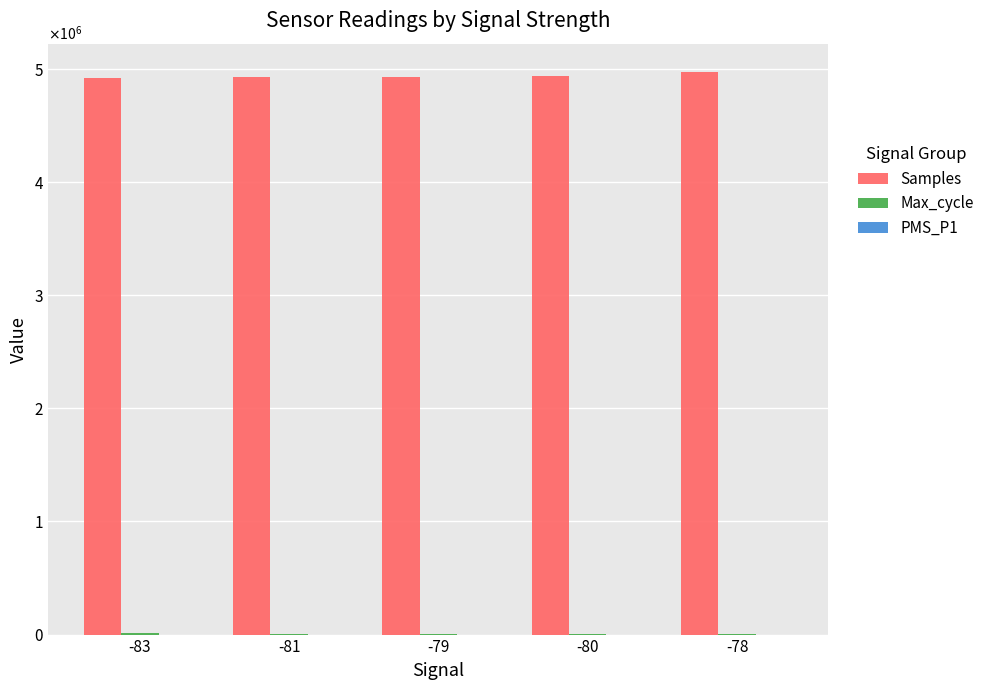

How many values in the Max_cycle series exceed 8992?

2